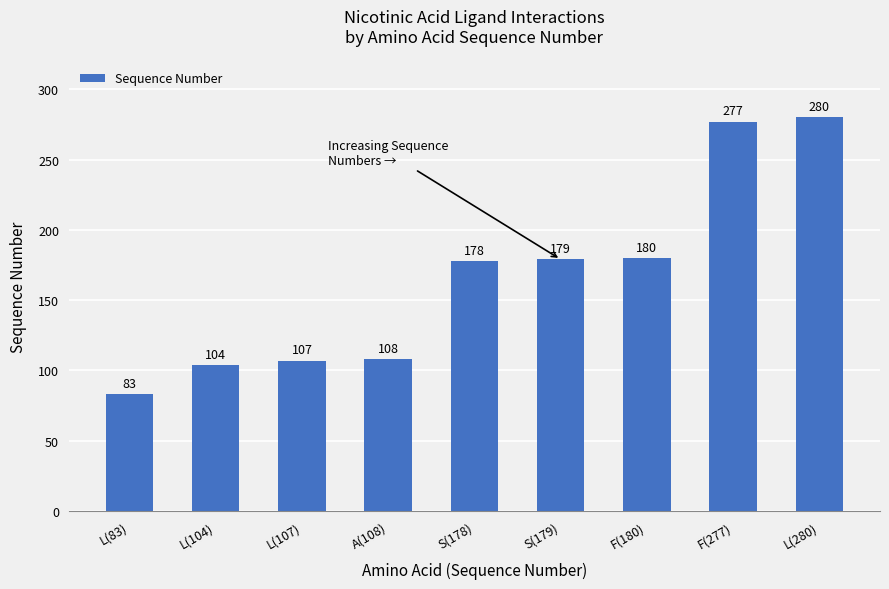

Which label corresponds to the smallest value in the chart?

L(83)